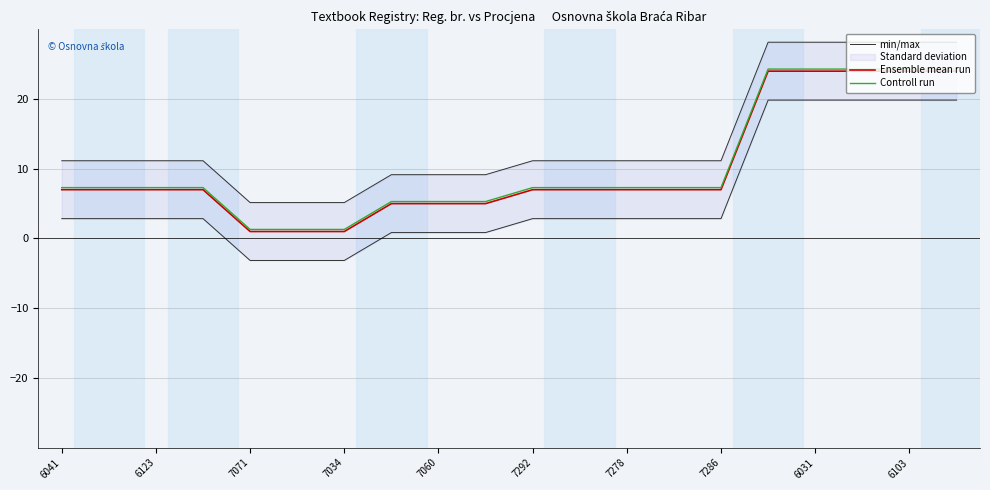

The value of Ensemble mean run at 7060 is 2.3. True or false?

False